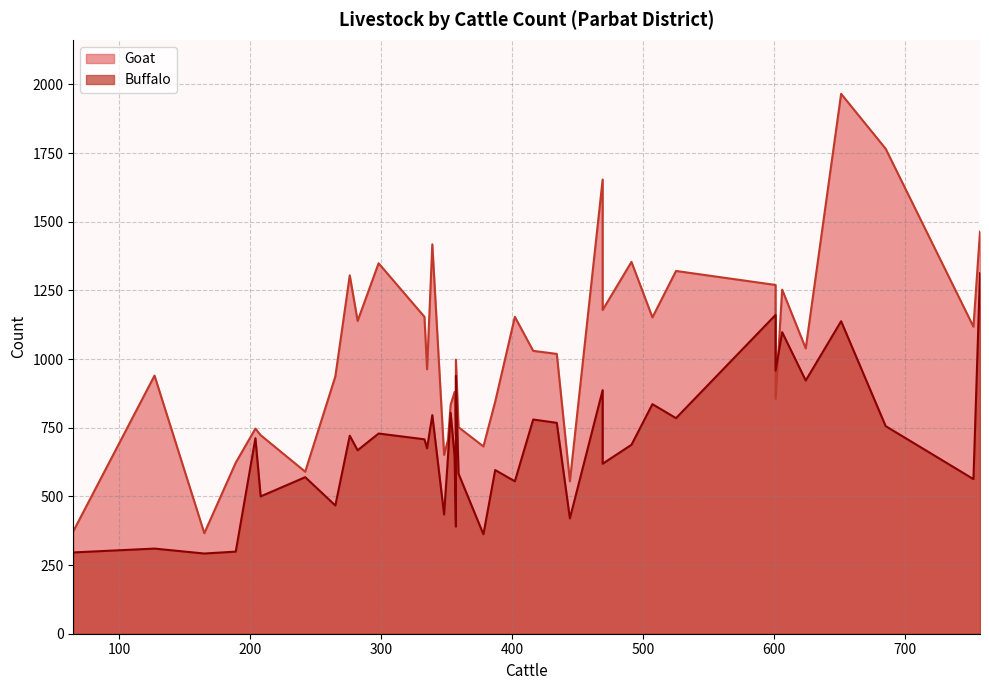

Which series has the largest range (max minus min)?

Goat